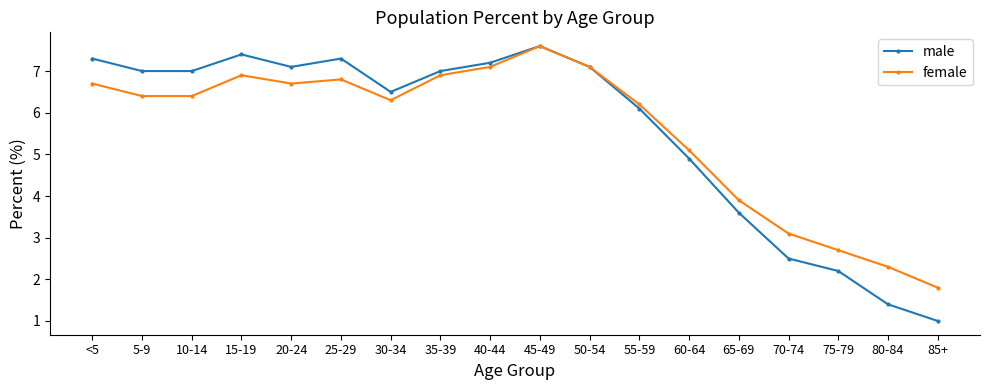

True or false: male has a value of 2.2 at 75-79.

True